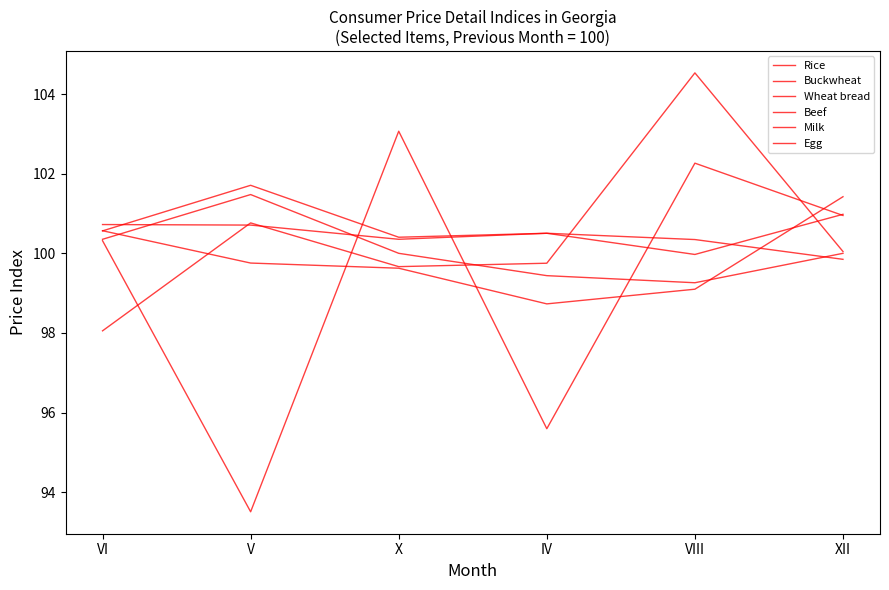

List the labels in order of Buckwheat value, largest first.

XII, VI, V, X, VIII, IV